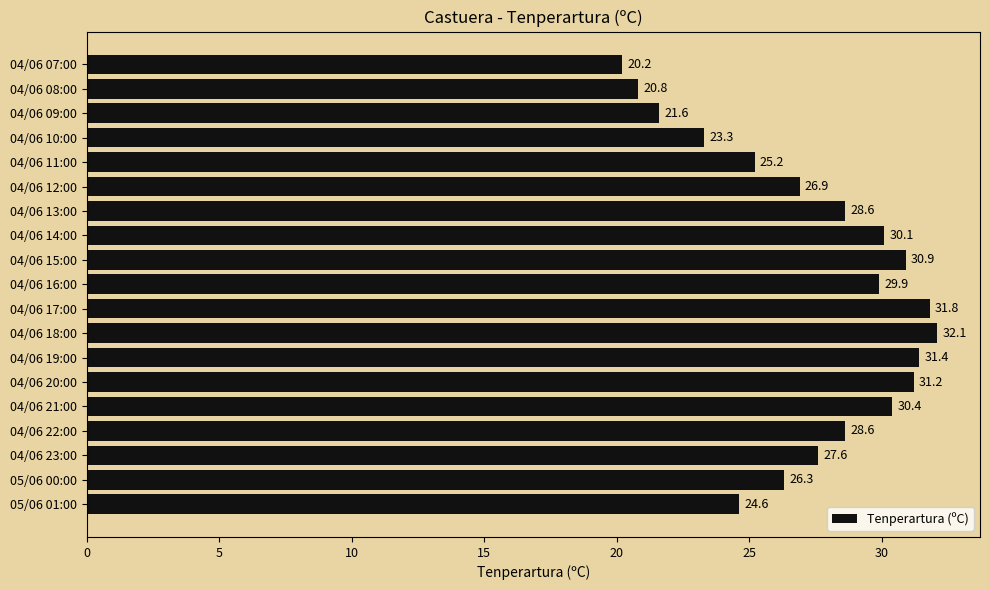

Does the chart contain any negative values?

No